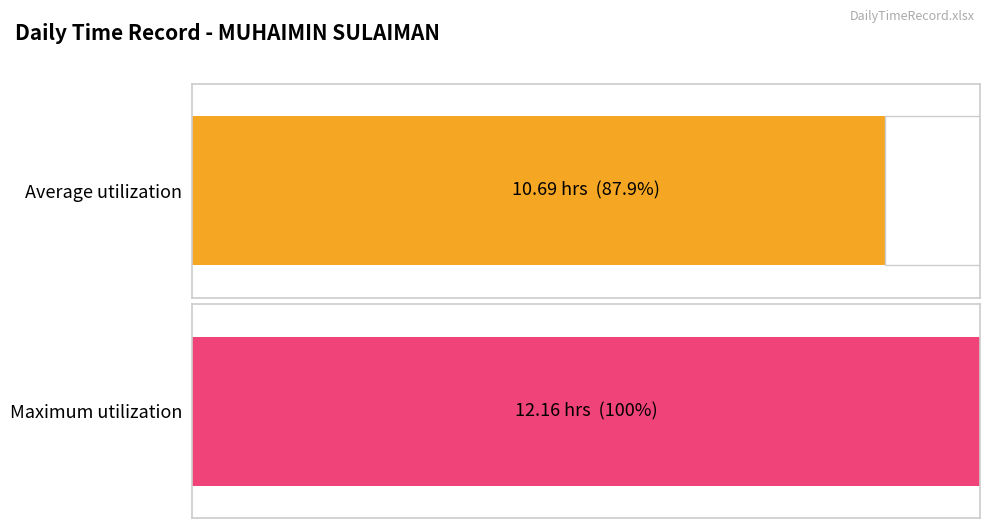

Does the chart contain any negative values?

No